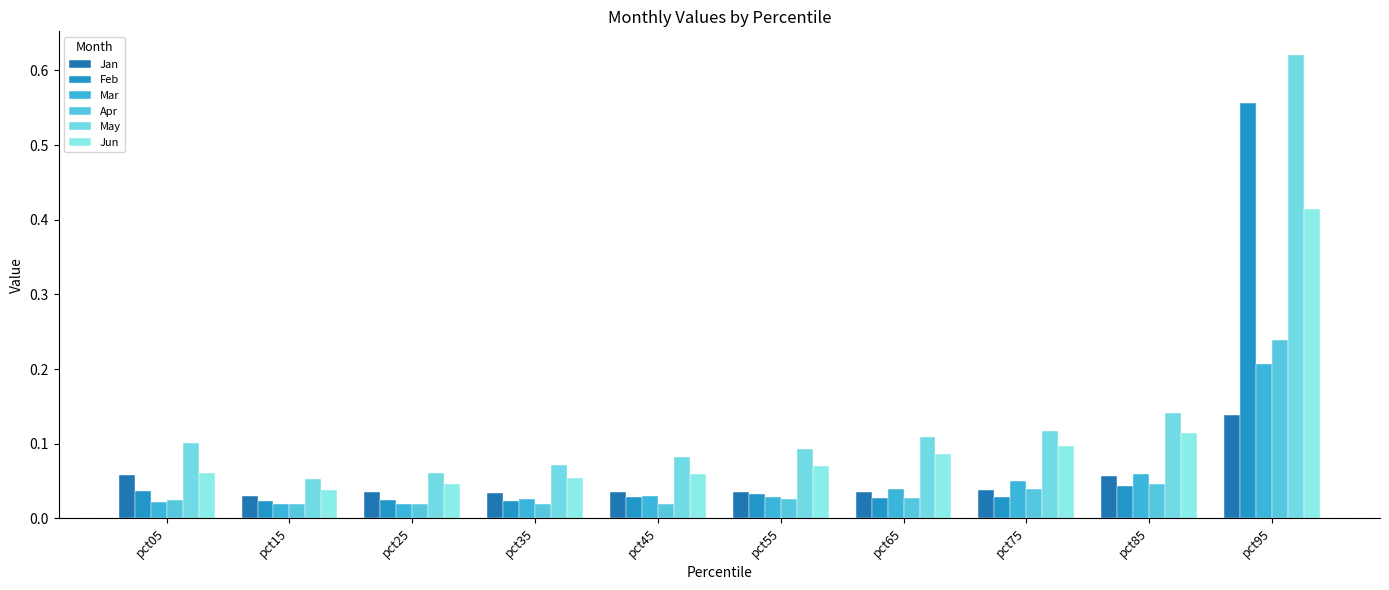

Rank the categories by Jun value from highest to lowest.

pct95, pct85, pct75, pct65, pct55, pct05, pct45, pct35, pct25, pct15